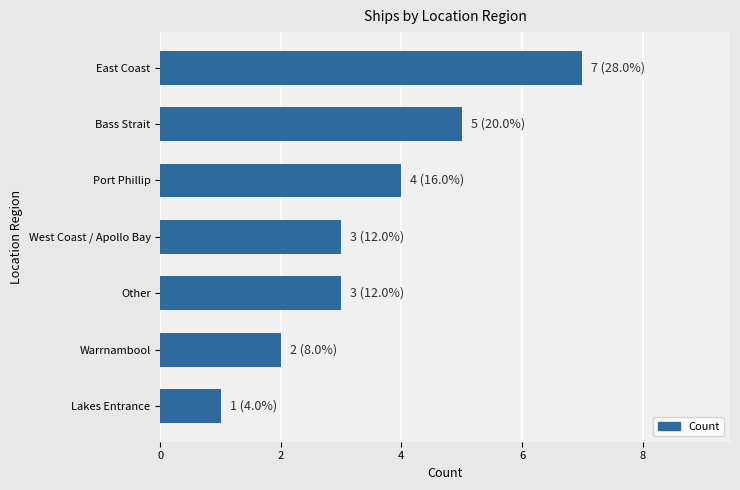

The chart shows a value of 0 at Lakes Entrance. True or false?

False